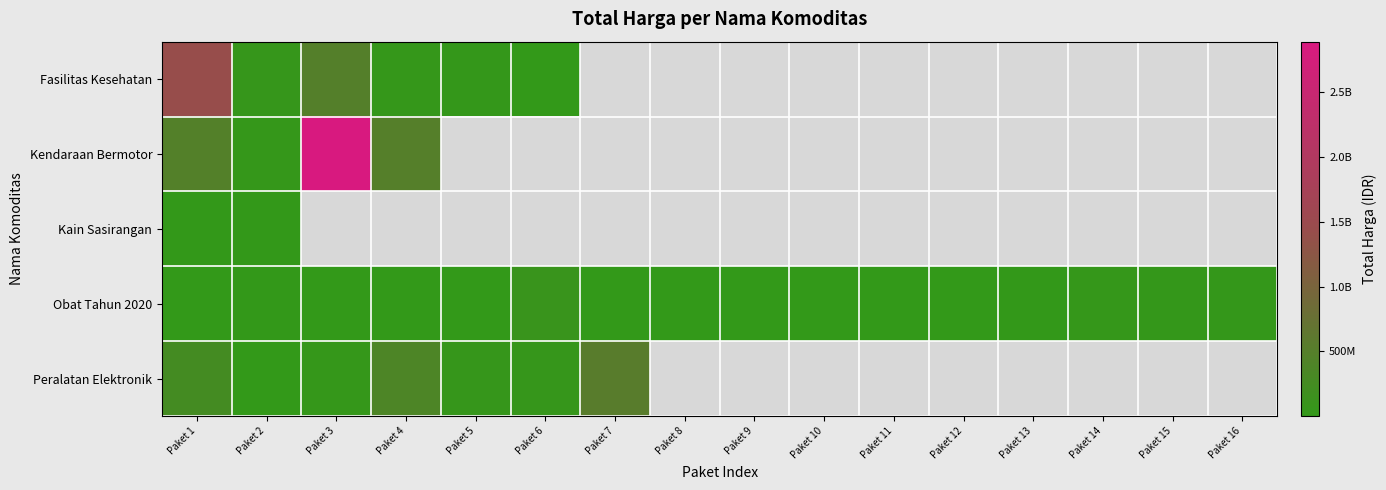

The Obat Tahun 2020 series shows 265000.0 at Paket 8. True or false?

True